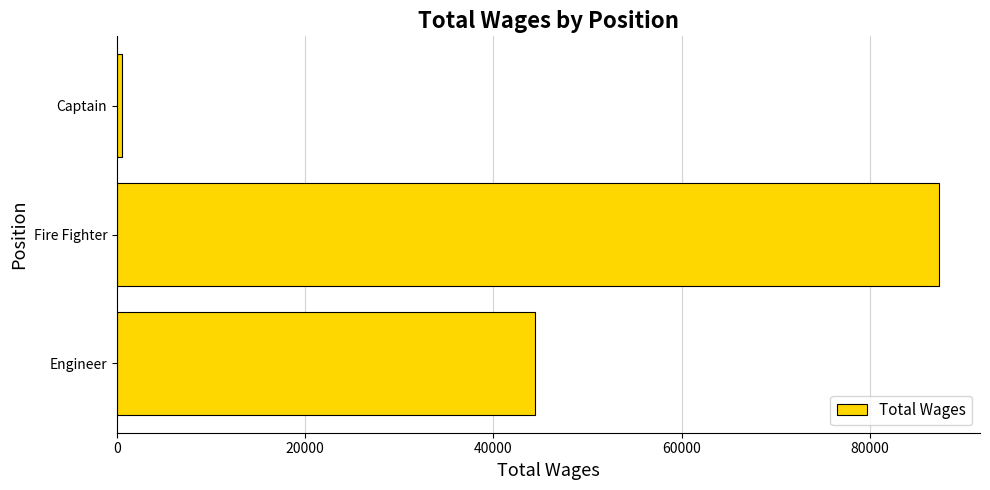

Is it true that the value at Engineer is 44419?

True